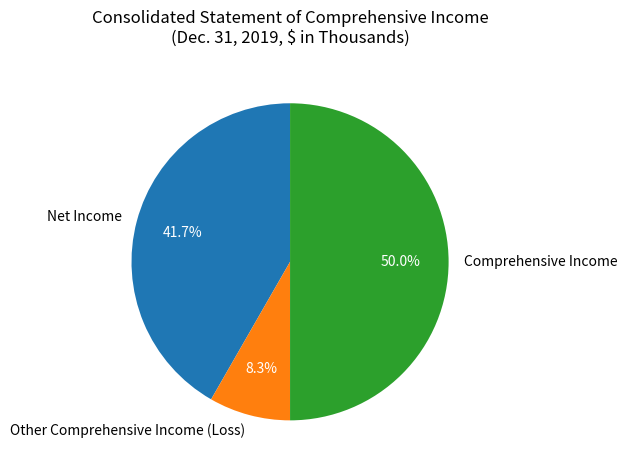

Which slice is the largest?

Comprehensive Income